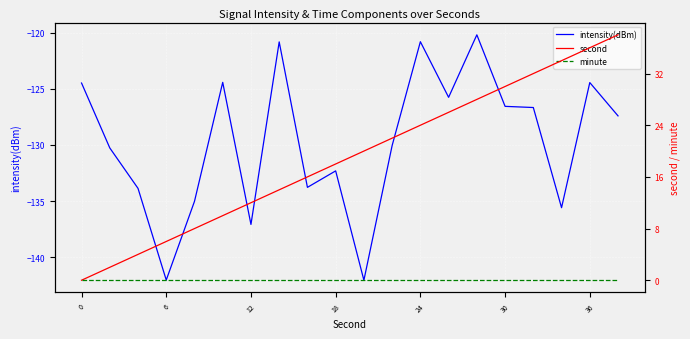

The intensity(dBm) series shows -34.6 at 36. True or false?

False